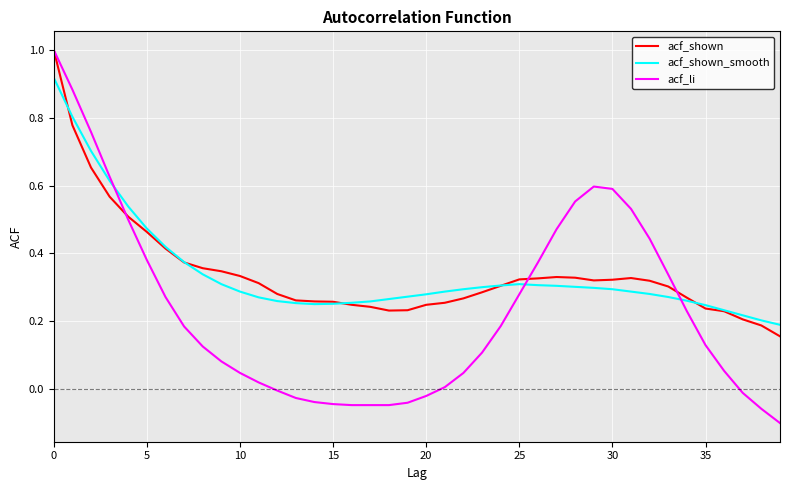

After their last crossing, which series has the higher values: acf_li or acf_shown_smooth?

acf_shown_smooth